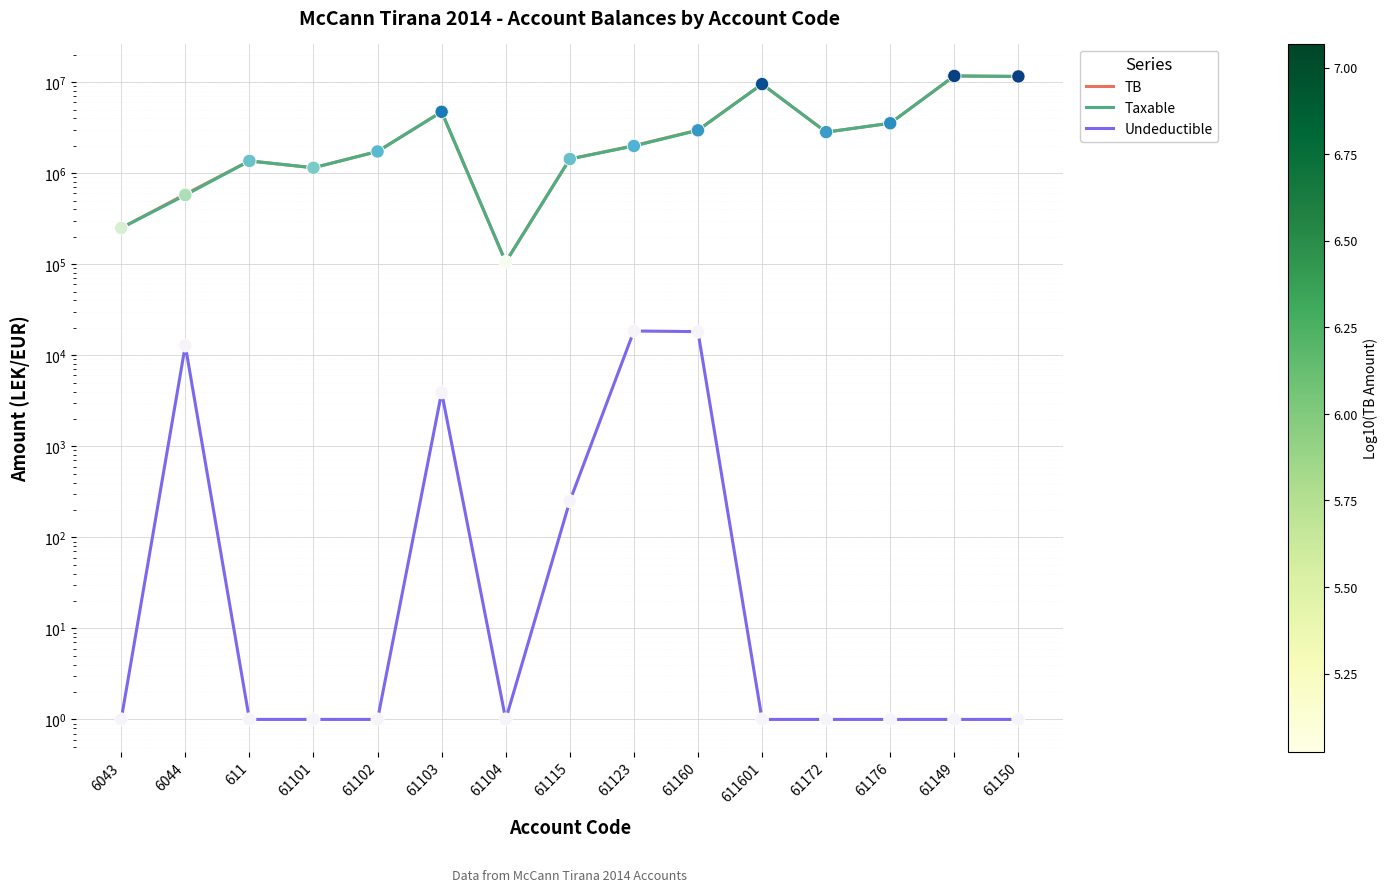

Which series has the largest total across all categories?

TB